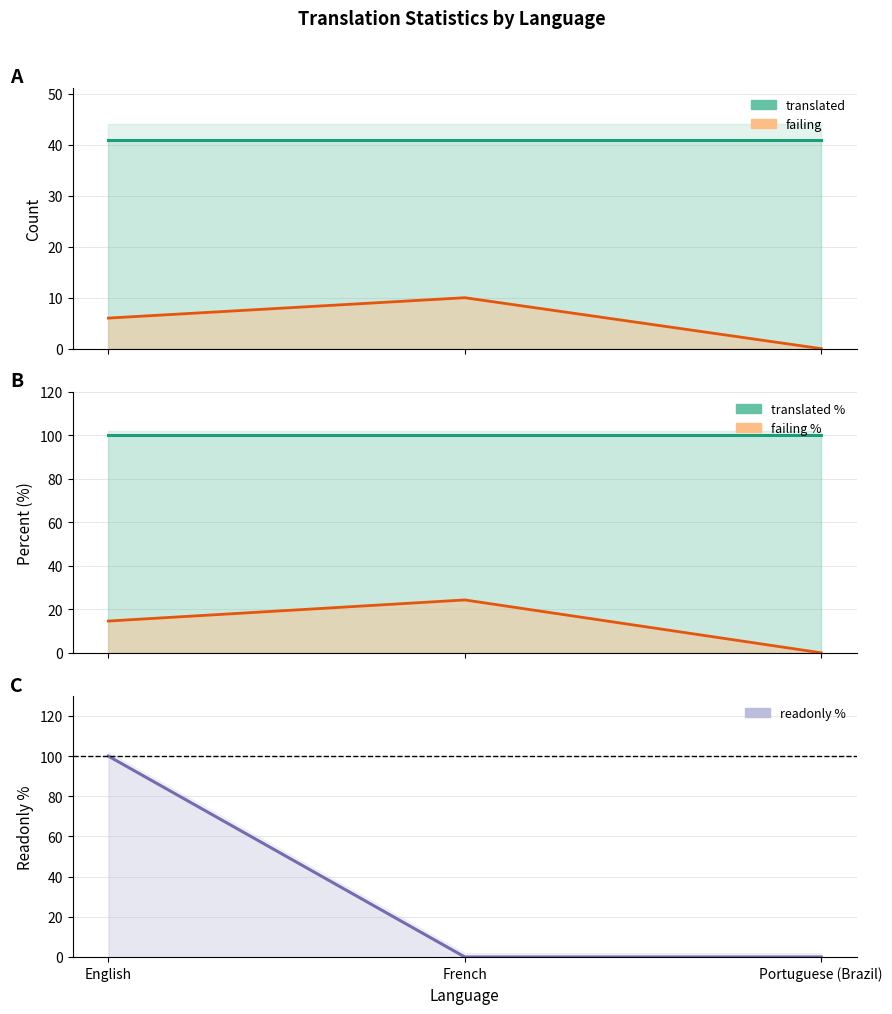

At which category is the sum across all series the highest?

English